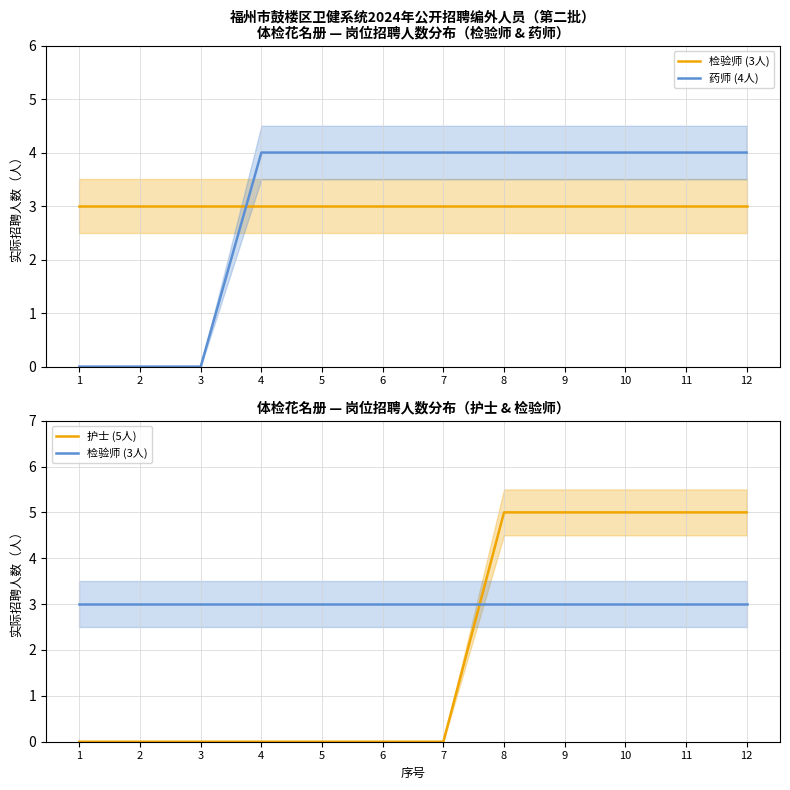

What is the value of the 检验师 (3人) point at the 9th from the left?

3